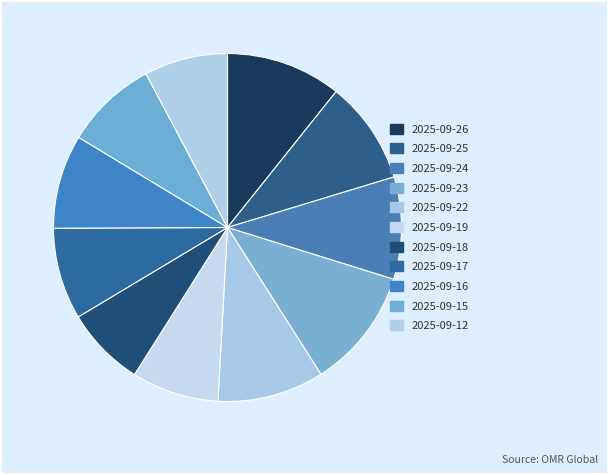

What is the largest slice in the pie chart?

2025-09-23